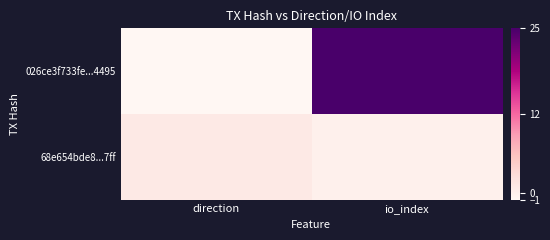

List the series in order of their peak value, highest first.

026ce3f733fe...4495, 68e654bde8...7ff